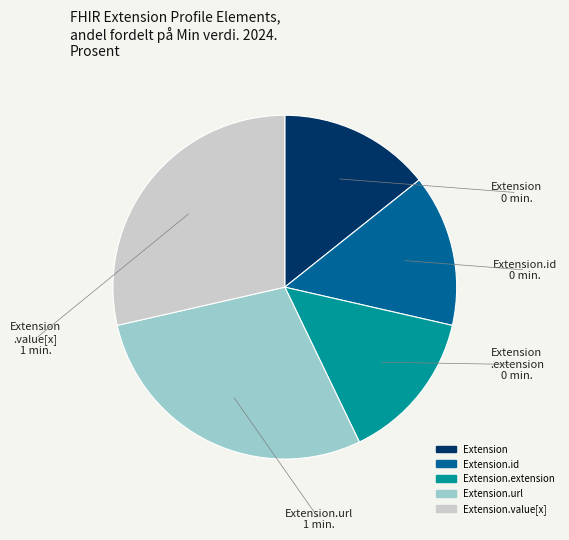

Is there any slice that represents more than half of the pie?

No